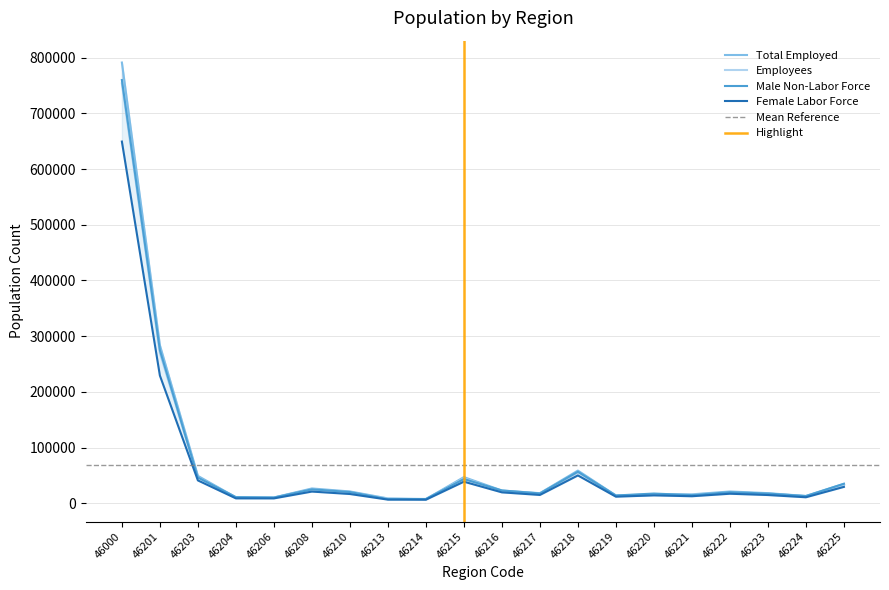

What is the difference between the highest and lowest values at 46204?

2165